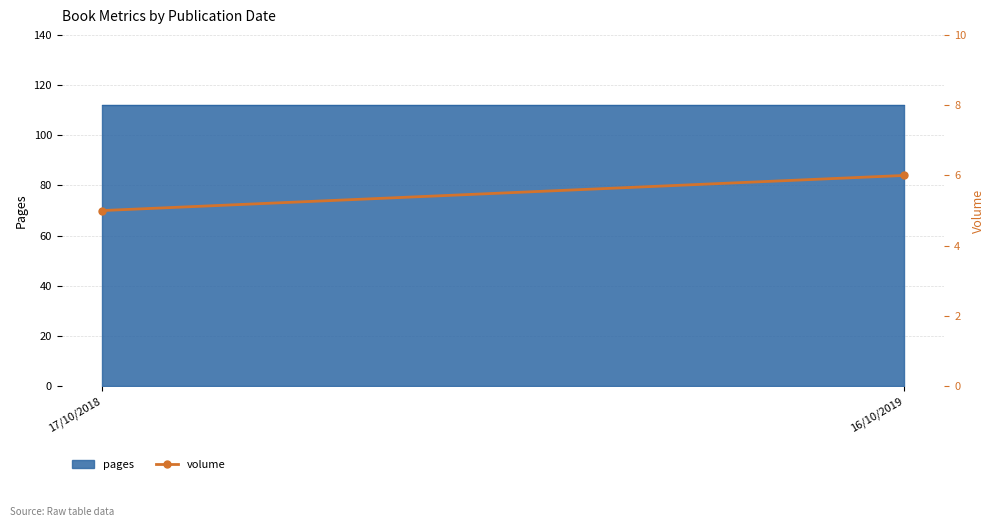

What is the label of the 2nd point from the right?

17/10/2018